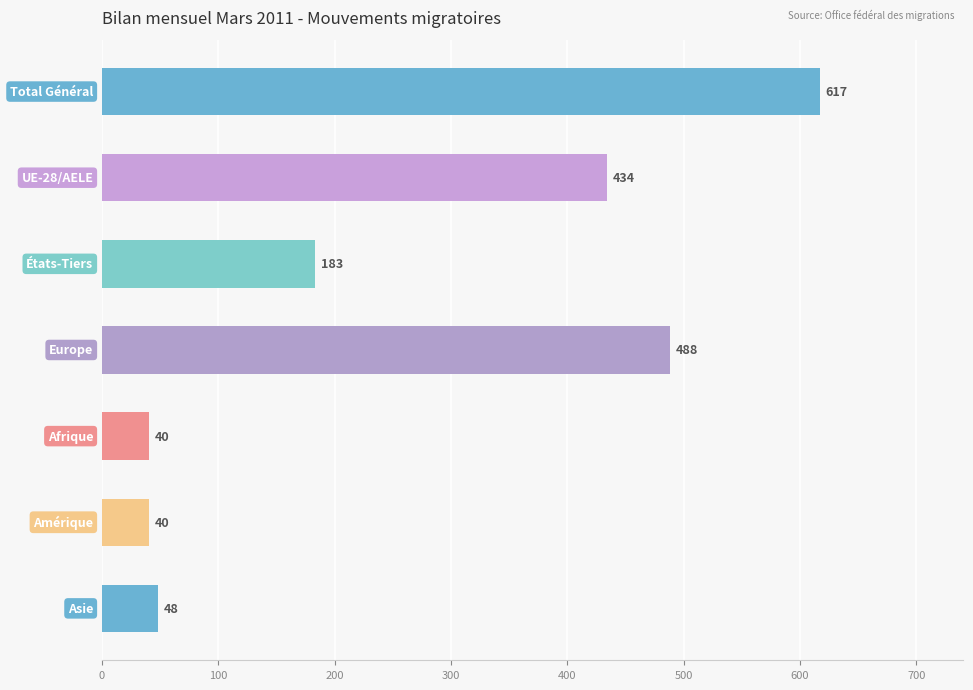

How many bars are there in total?

7